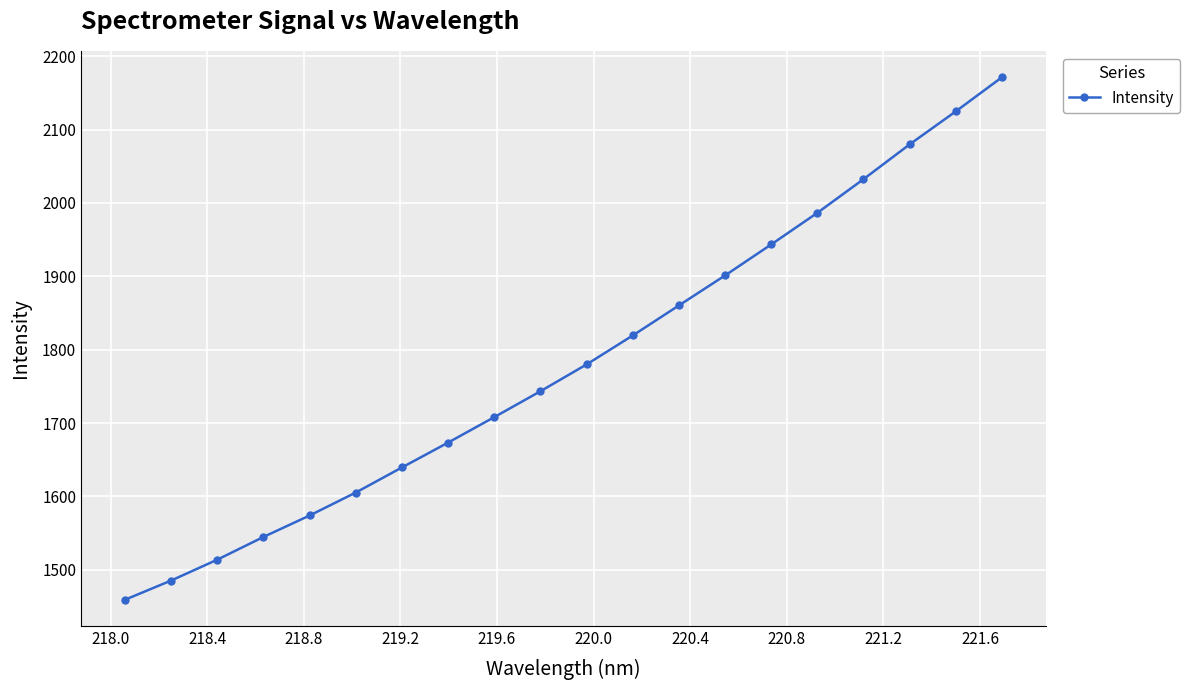

What is the sum of all values?

35646.3